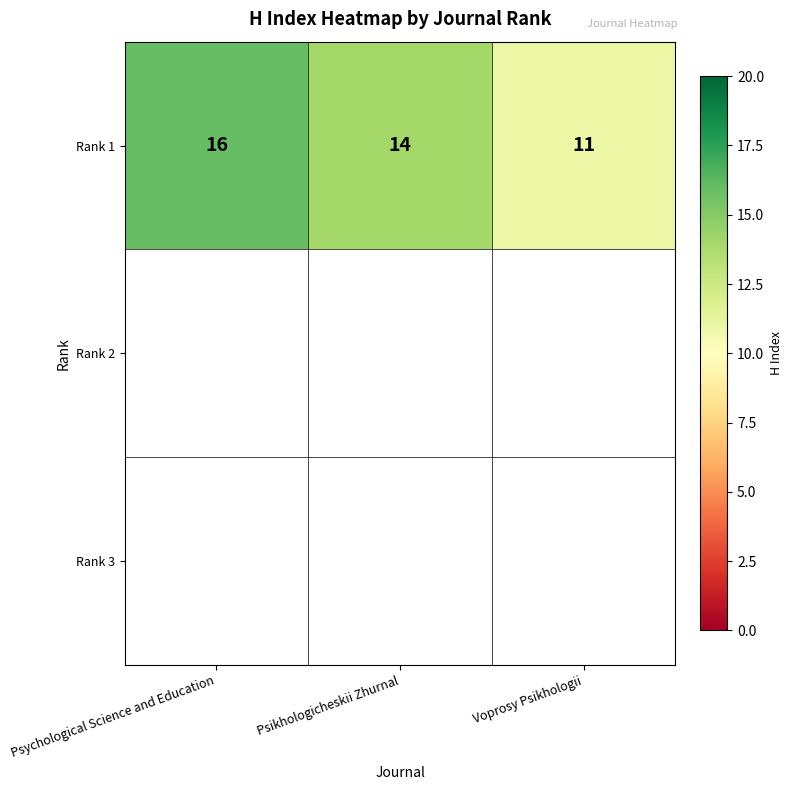

How many data points are less than 14?

1